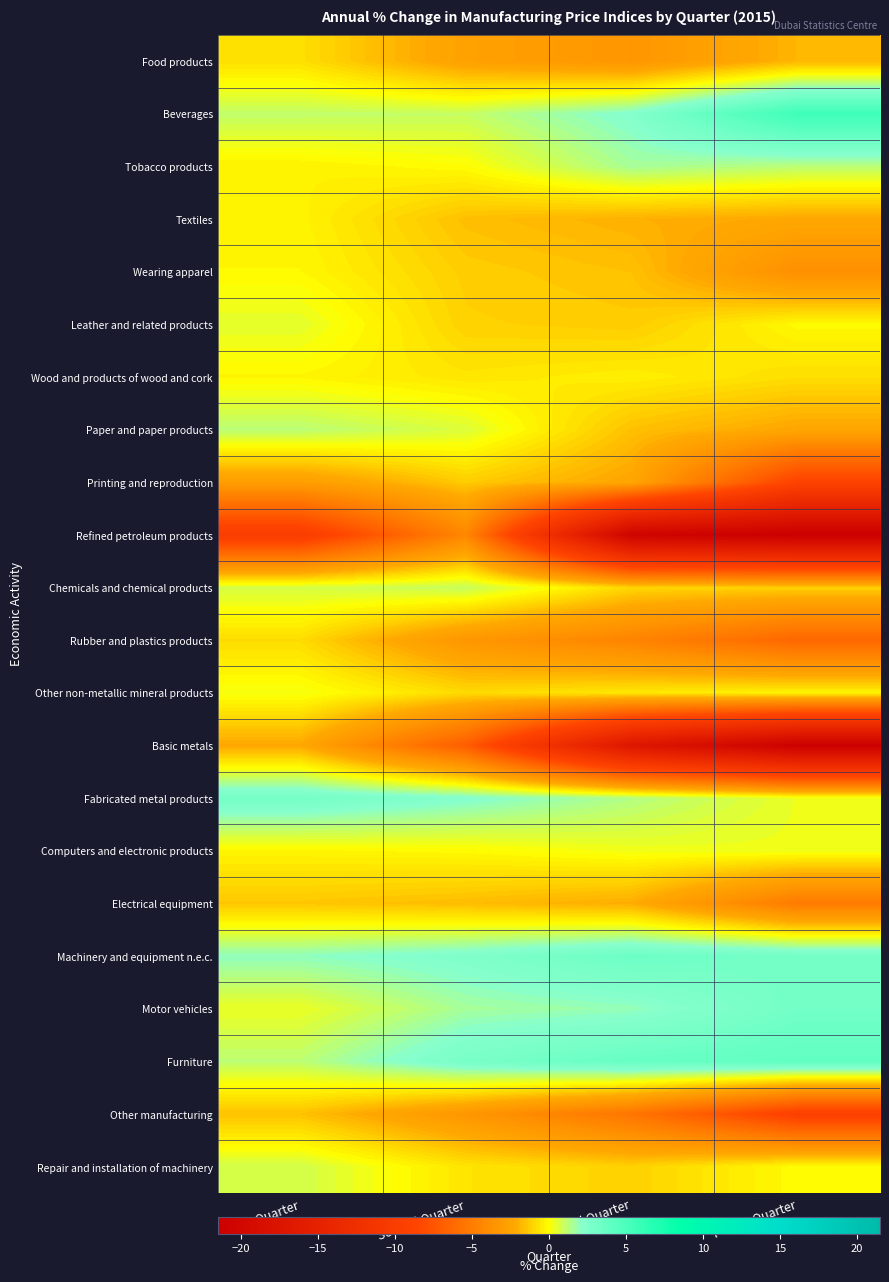

At which category is the sum across all series the highest?

First Quarter